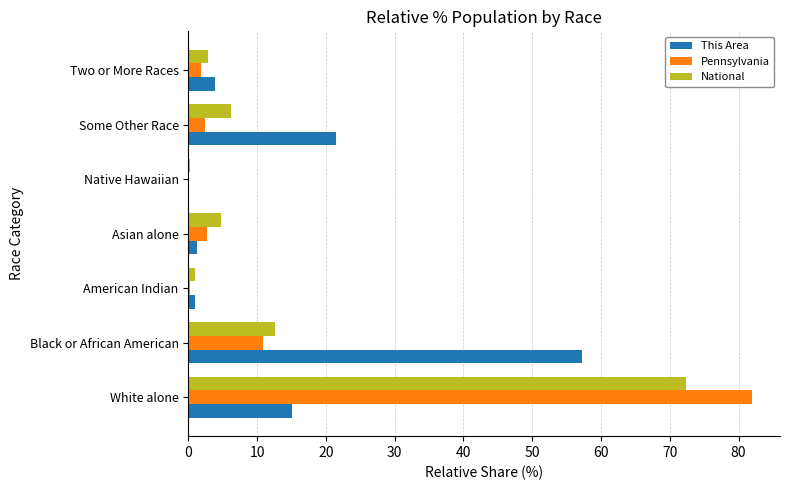

Which category has the highest value in the Pennsylvania series?

White alone